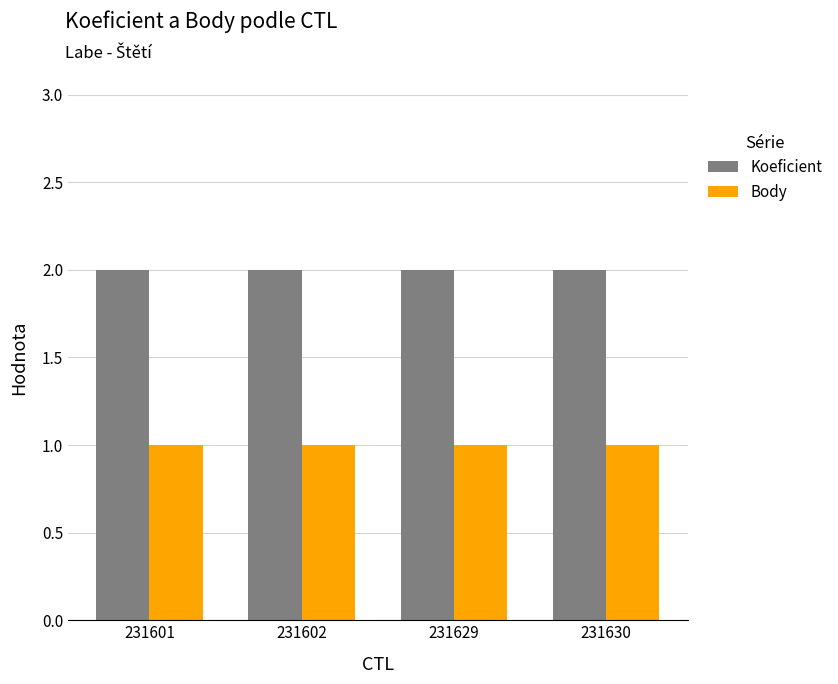

At how many categories does at least one series exceed 1?

4